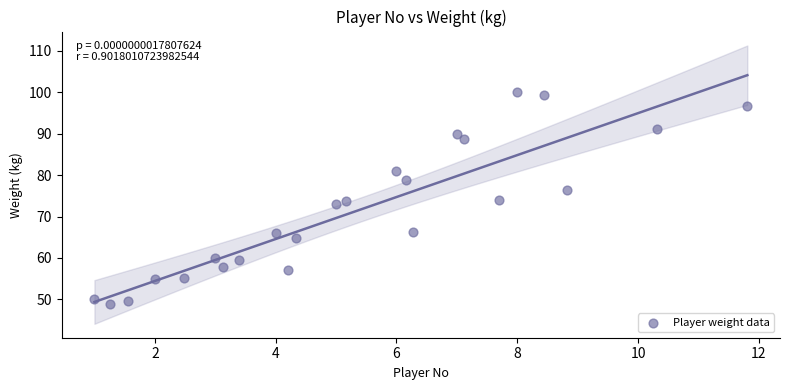

What is the range of X values (max minus min)?

10.8